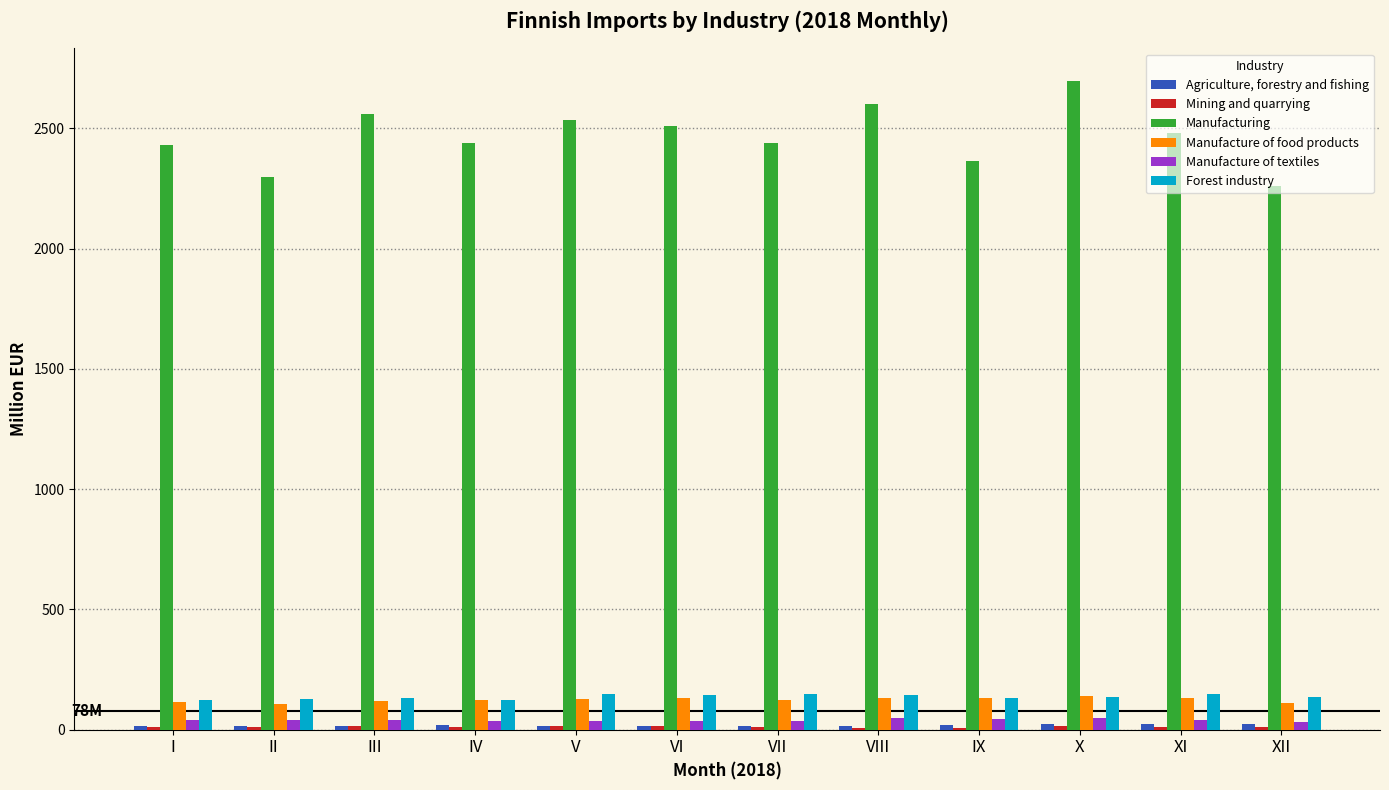

Which series has the largest range (max minus min)?

Manufacturing